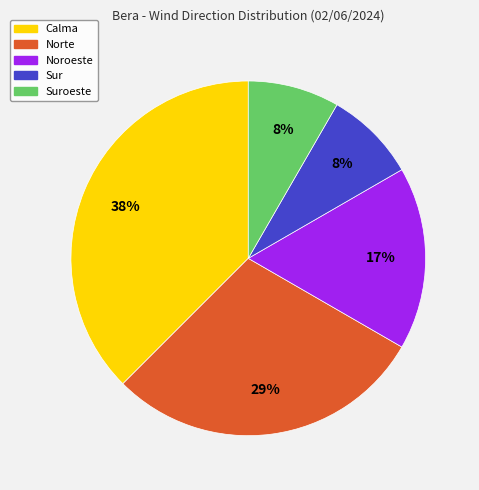

Does any single category account for the majority?

No